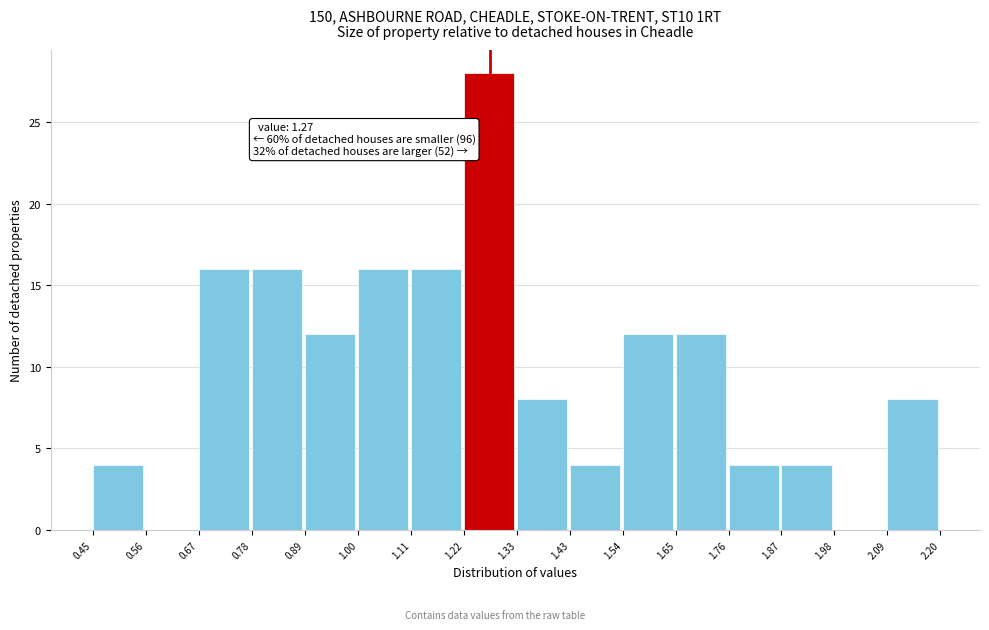

Which range on the x-axis has the tallest bar?

1.22 to 1.33